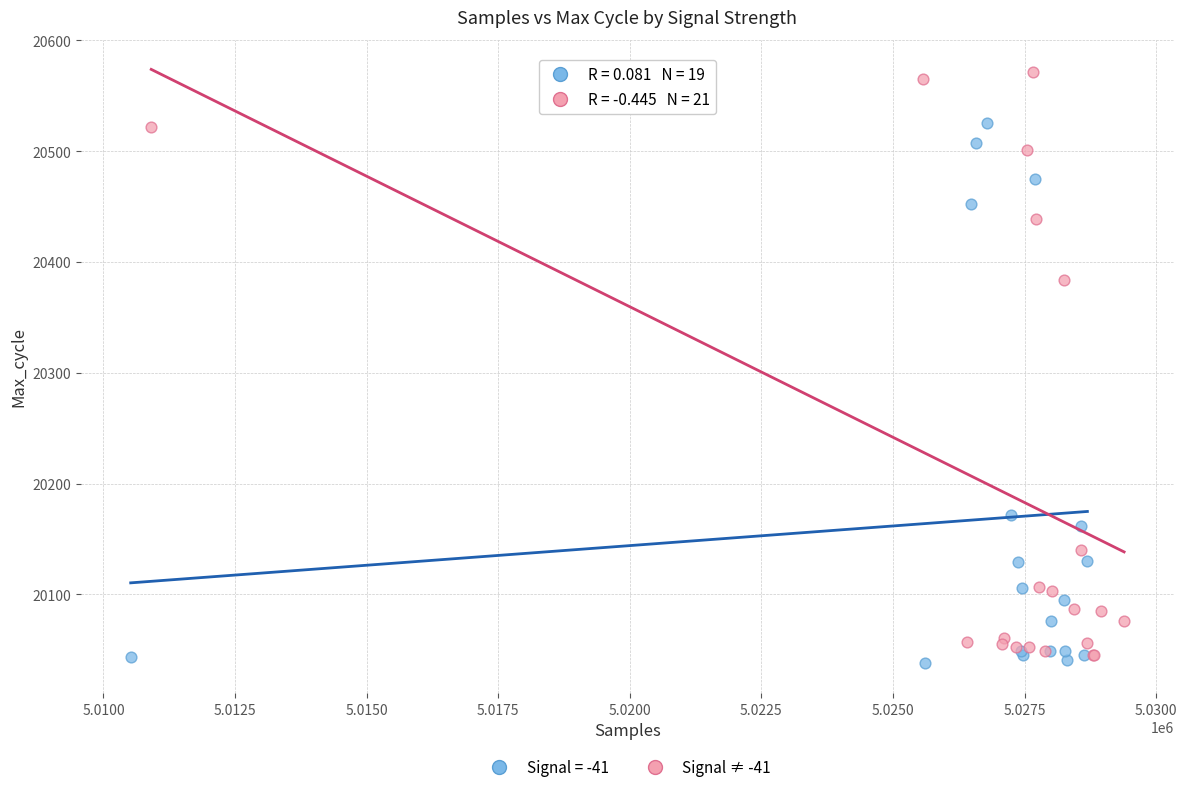

Which series contains the highest Y value?

Signal ≠ -41